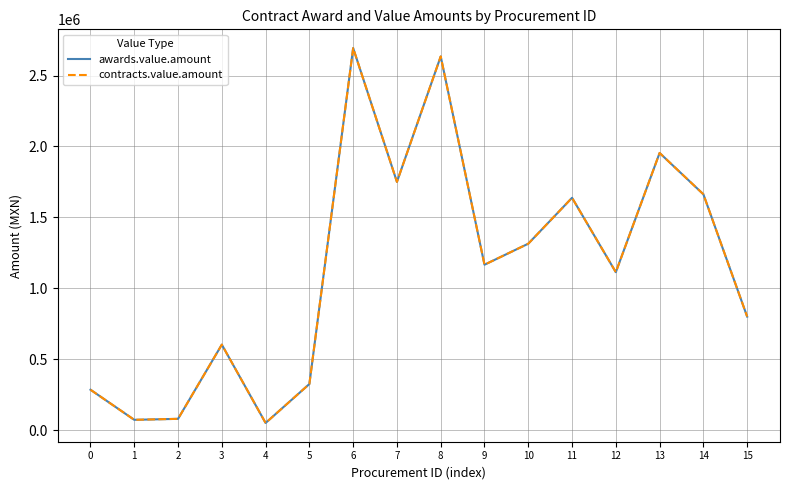

What is the lowest value of the awards.value.amount series?

49545.4